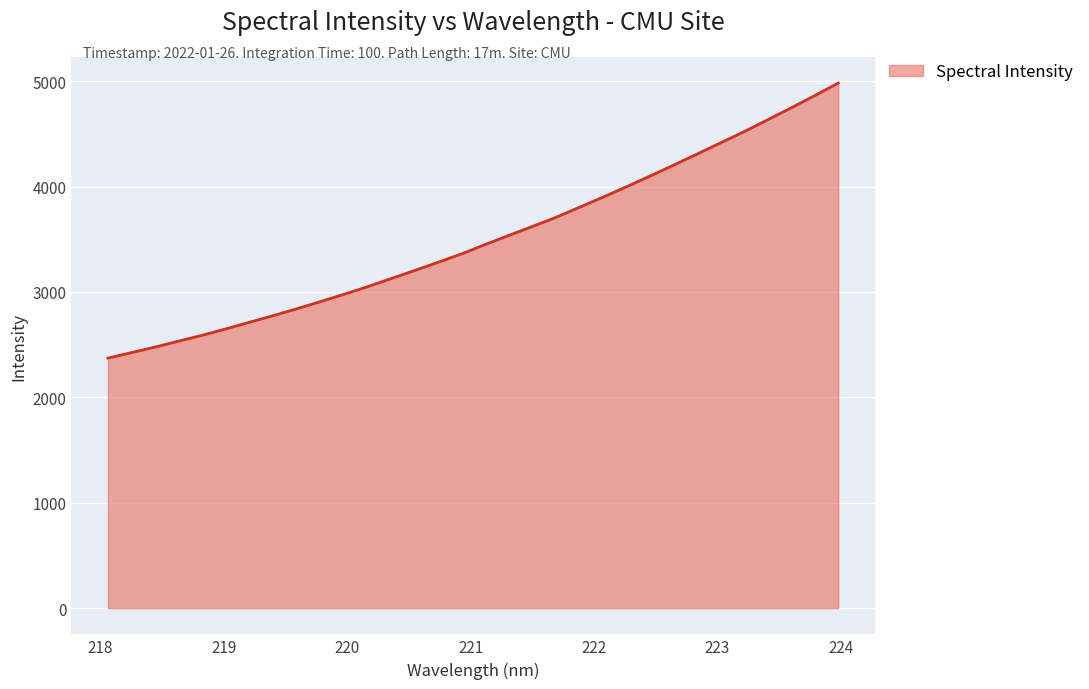

Count the number of values greater than 3449.

16